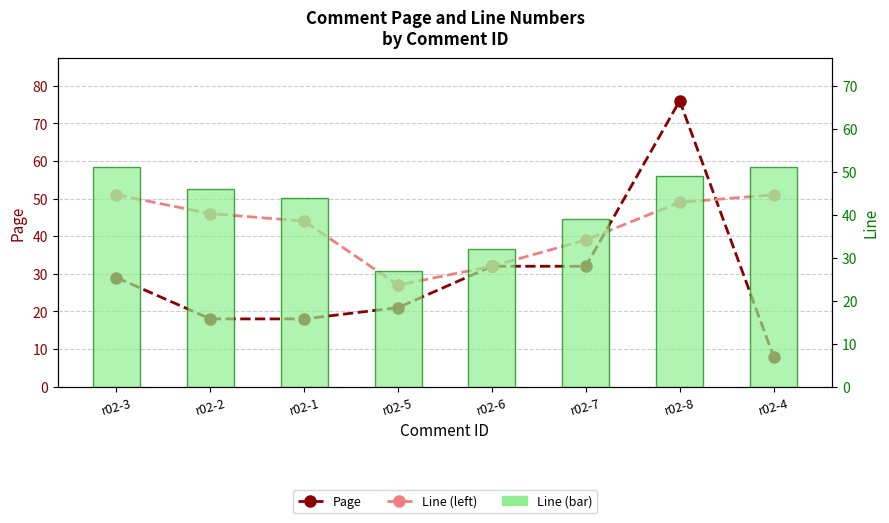

List the series in order of their peak value, lowest first.

Line (left), Line, Page